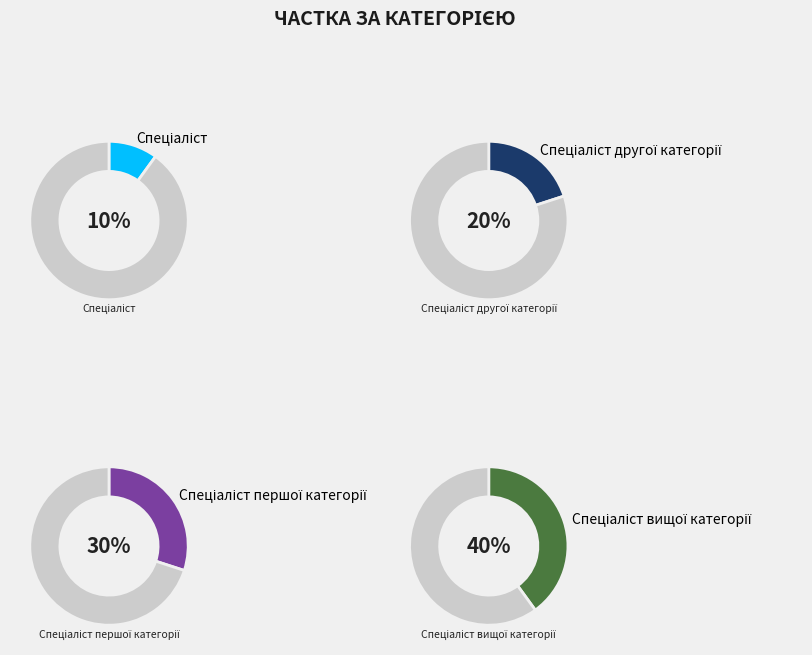

Count the number of slices in the pie.

4